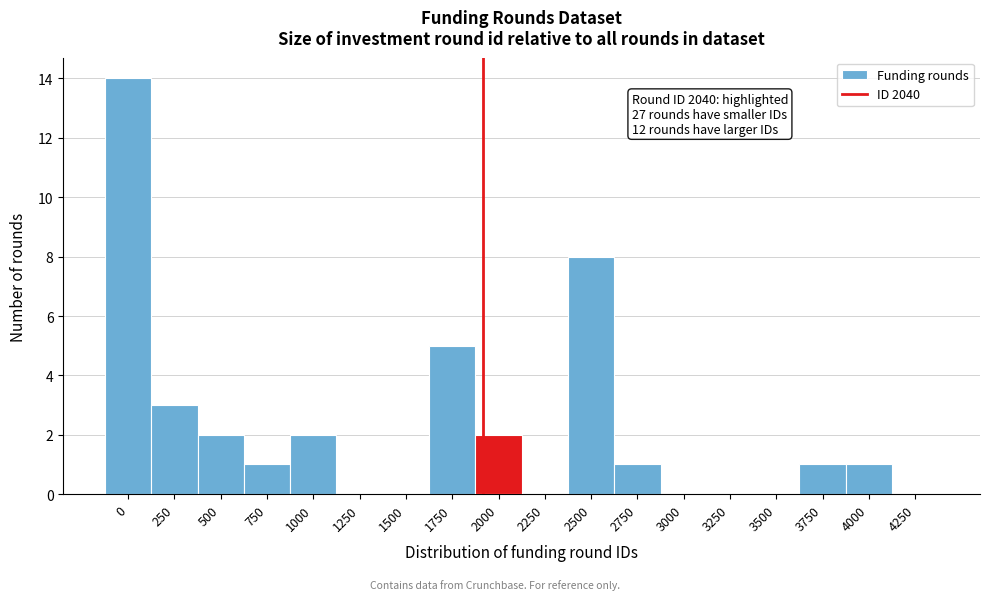

Reading left to right, list all the values displayed in this chart.

0=14	250=3	500=2	750=1	1000=2	1250=0	1500=0	1750=5	2000=2	2250=0	2500=8	2750=1	3000=0	3250=0	3500=0	3750=1	4000=1	4250=0